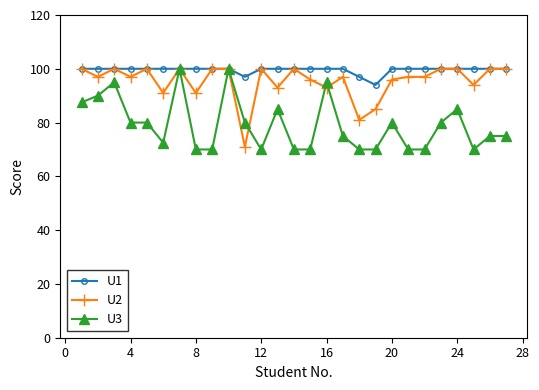

How many series are shown in this chart?

3